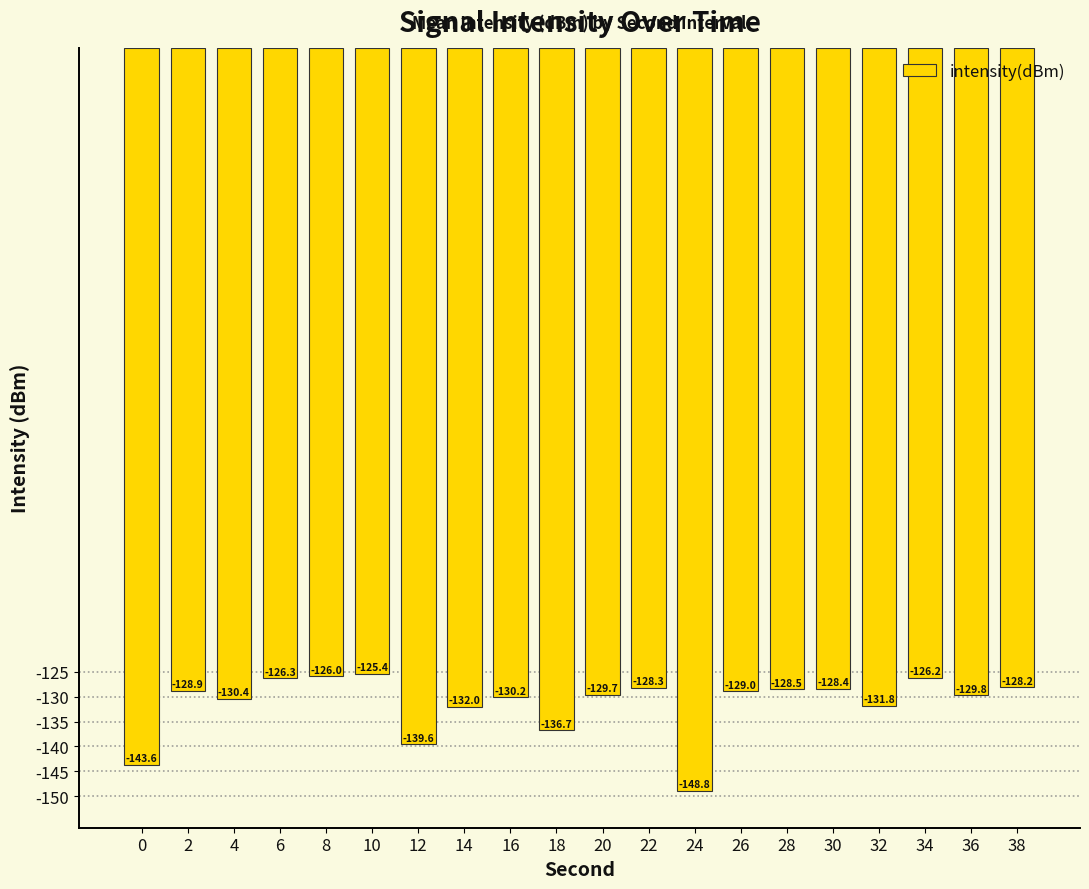

How many distinct data groups are displayed?

1